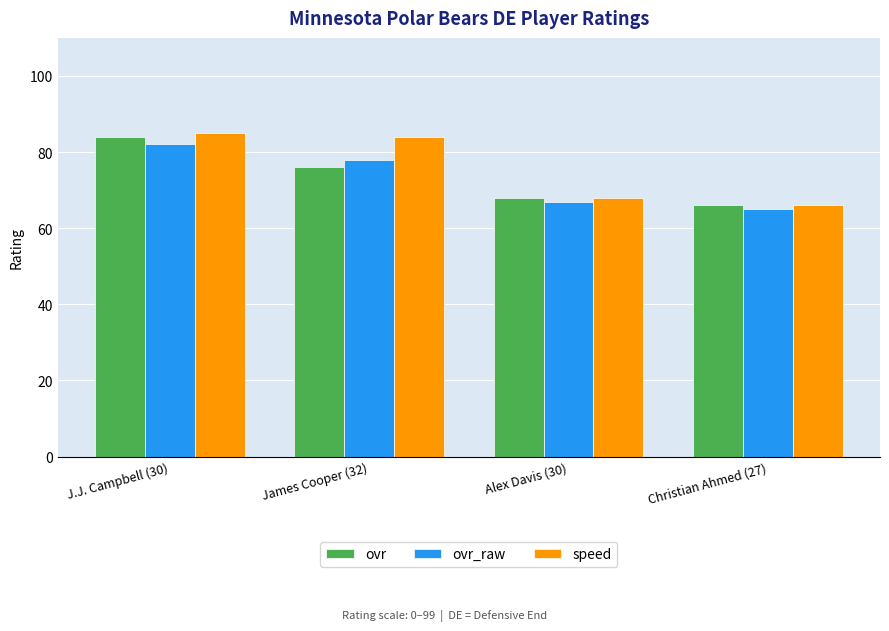

How many groups of bars are there?

4